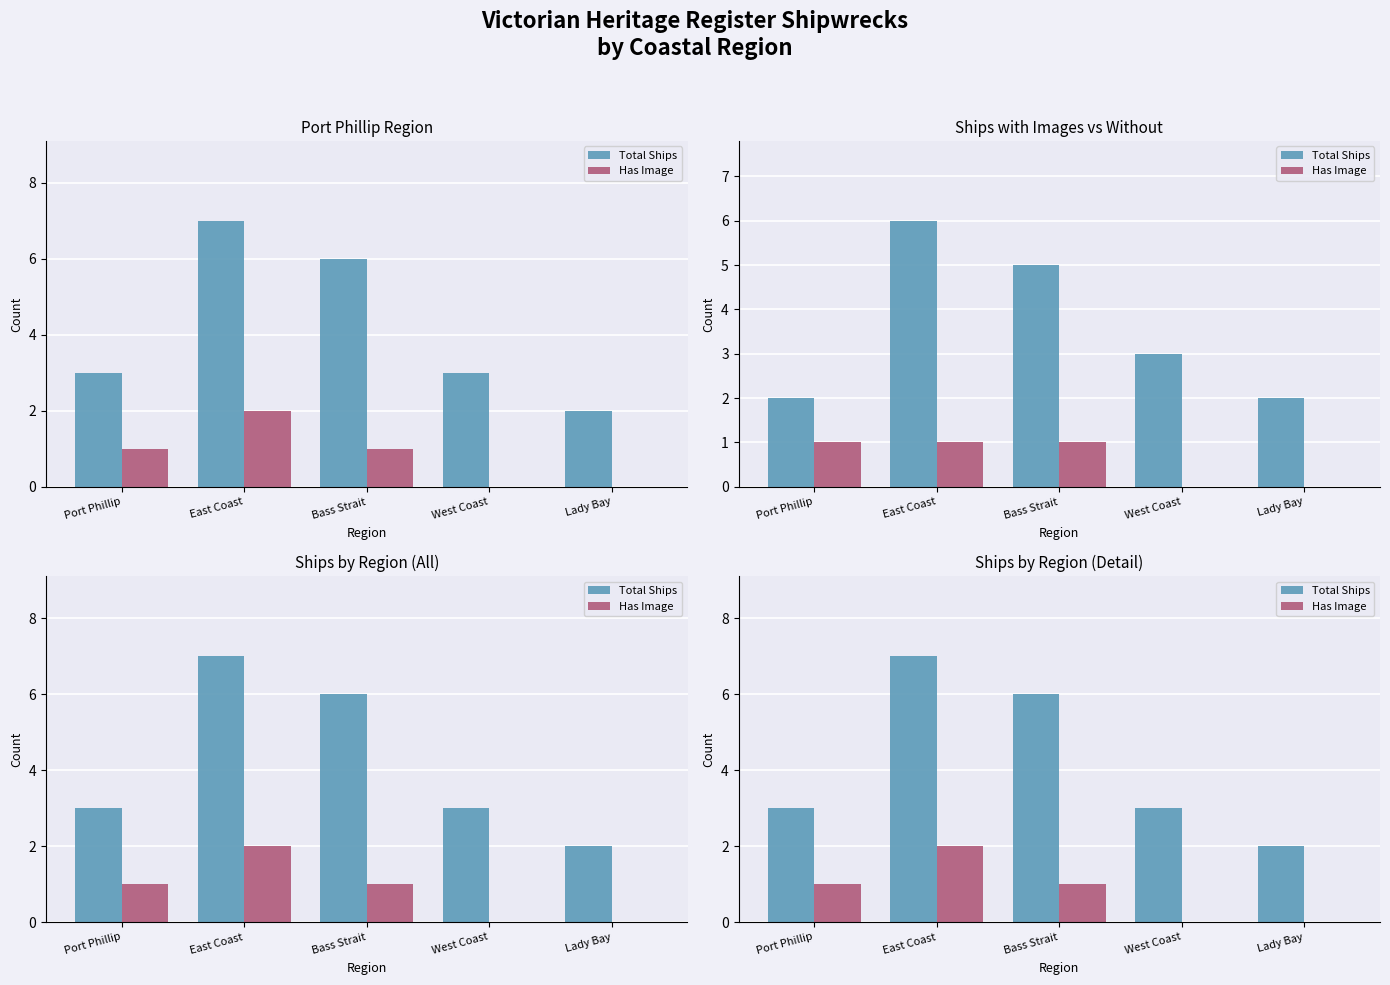

Reading left to right, extract all data points from this chart.

Total Ships: Port Phillip=3	East Coast=7	Bass Strait=6	West Coast=3	Lady Bay=2
Has Image: Port Phillip=1	East Coast=2	Bass Strait=1	West Coast=0	Lady Bay=0